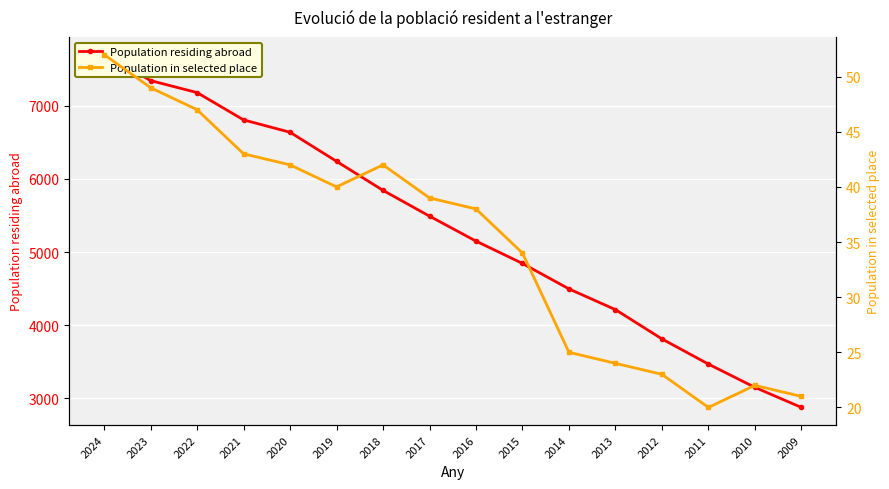

How many lines are shown in the chart?

2